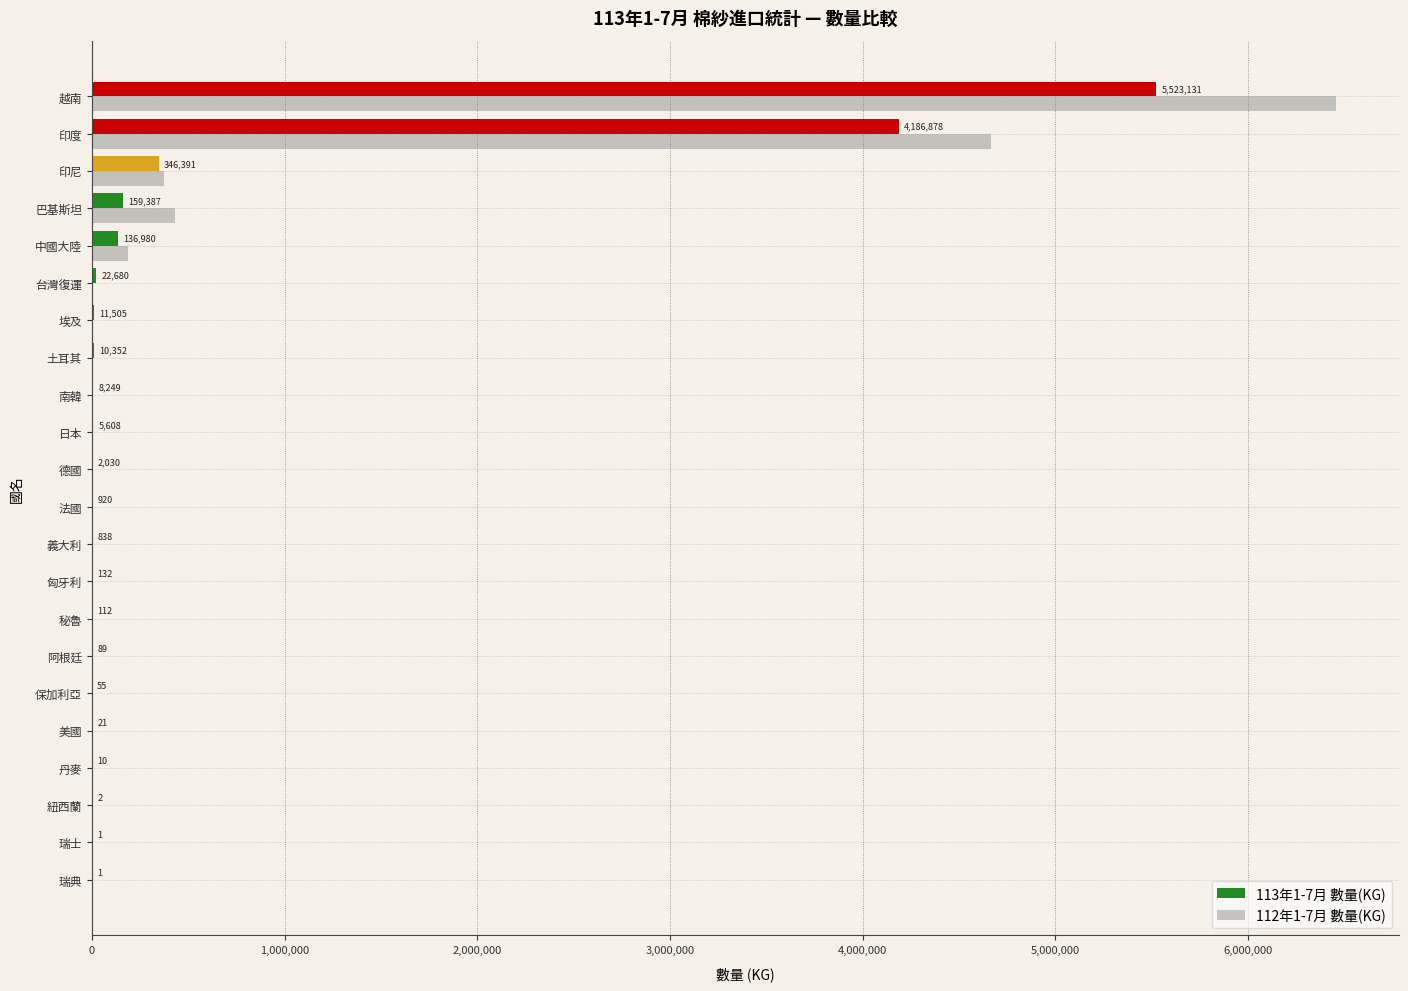

Which series has the largest total across all categories?

112年1-7月 數量(KG)